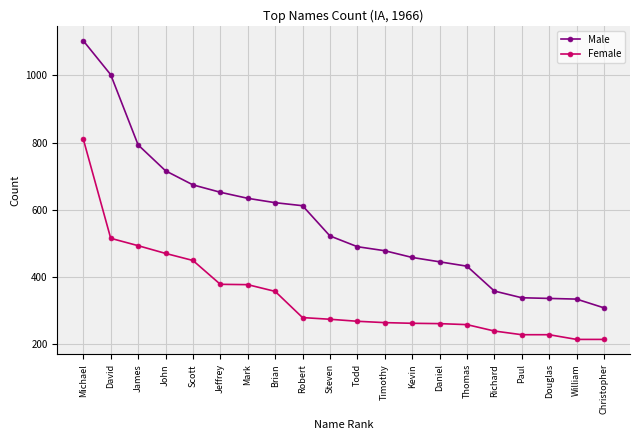

What is the sum of all Female values?

6838